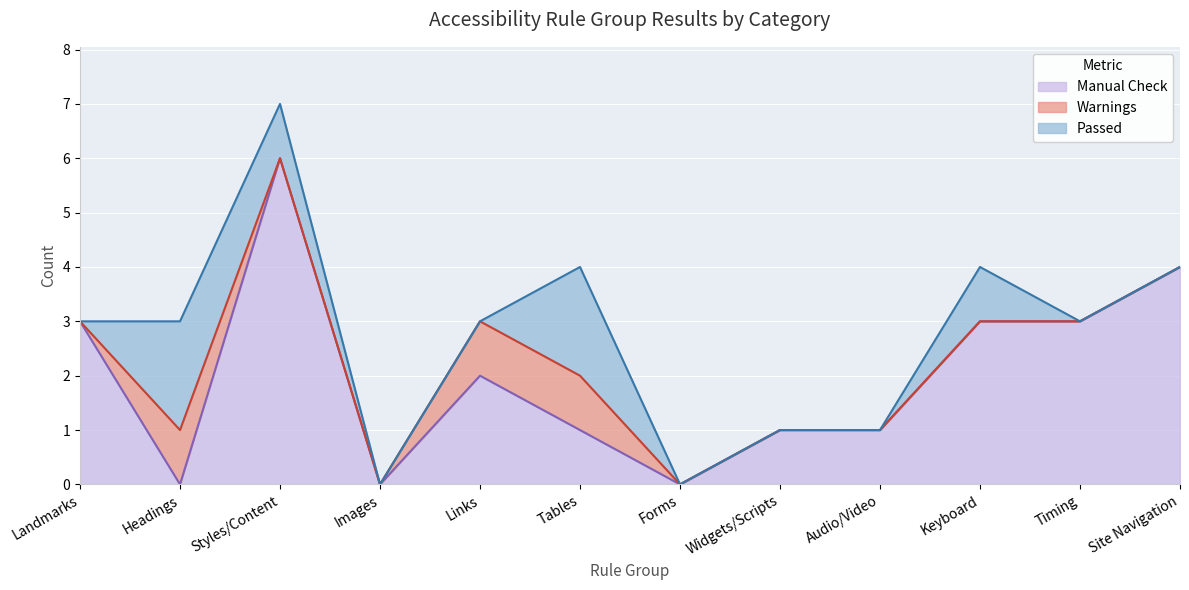

The Manual Check series shows 0 at Images. True or false?

True